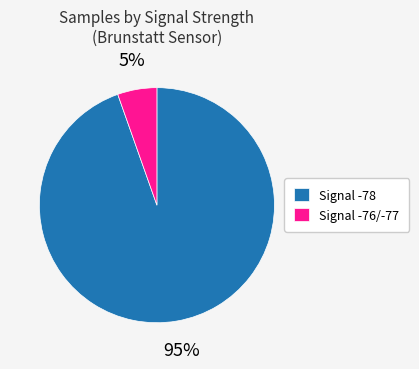

To the nearest percent, what is the combined percentage of Signal -76/-77 and Signal -78?

100%